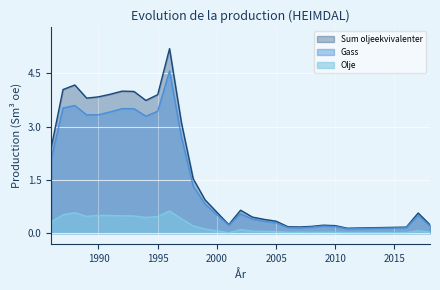

What is the difference between the maximum and minimum values in the Sum oljeekvivalenter series?

5.1